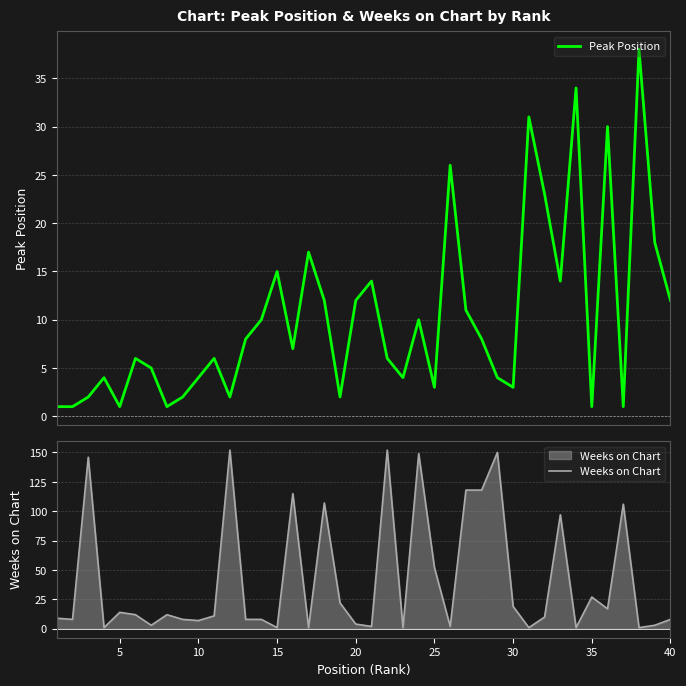

What is the smallest value displayed?

1